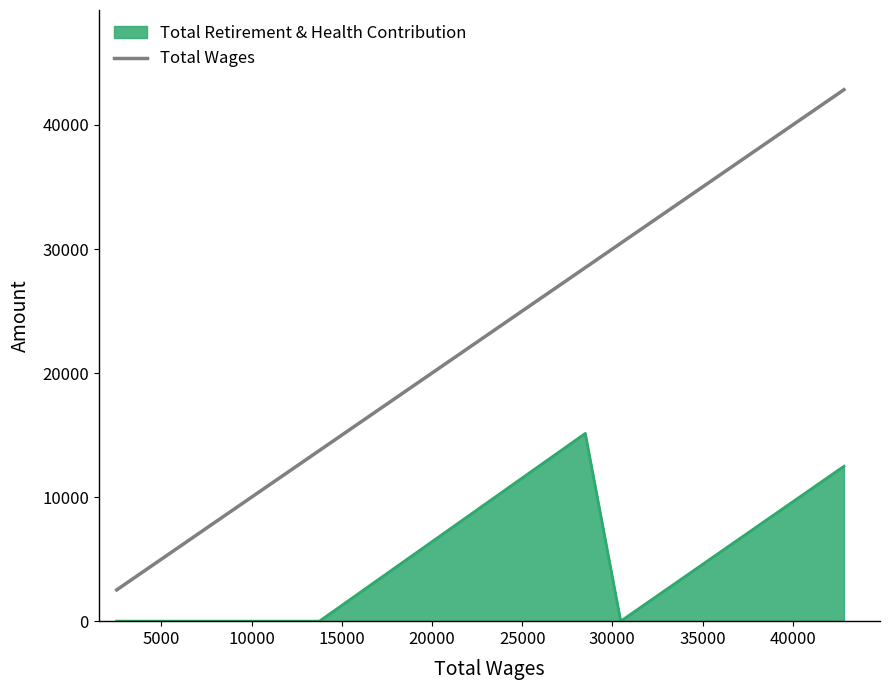

True or false: Total Retirement & Health Contribution and Total Wages intersect in this chart.

False